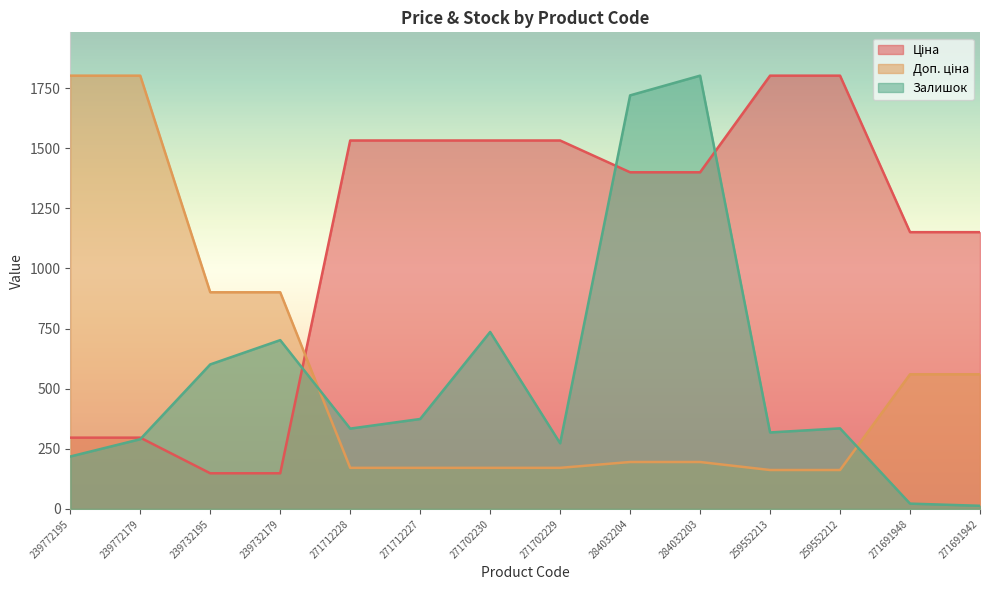

Rank the categories by Залишок value from lowest to highest.

271691942, 271691948, 239772195, 271702229, 239772179, 259552213, 271712228, 259552212, 271712227, 239732195, 239732179, 271702230, 284032204, 284032203